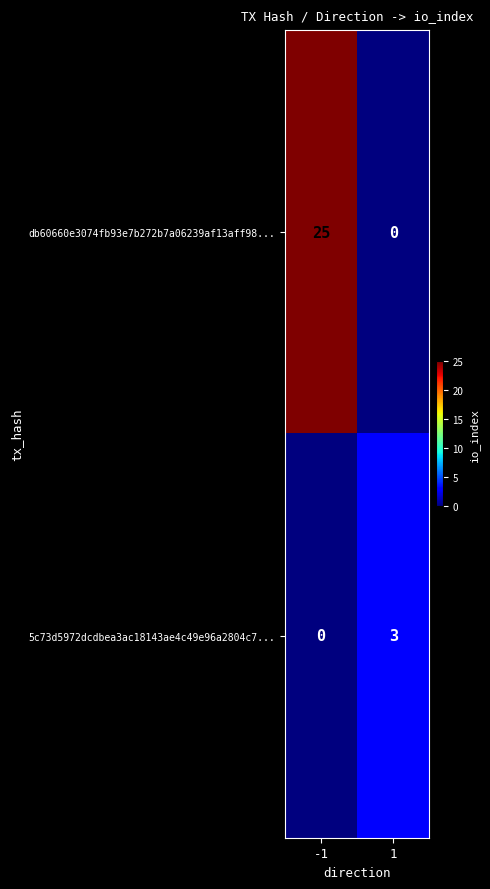

At which category is the sum across all series the highest?

-1